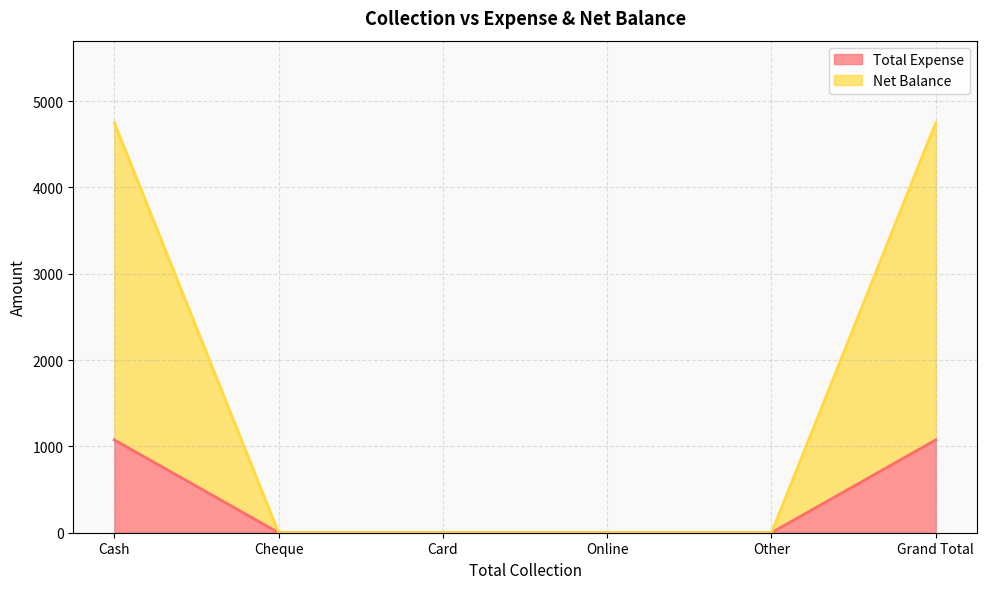

List the labels in order of Net Balance value, largest first.

Cash, Grand Total, Cheque, Card, Online, Other